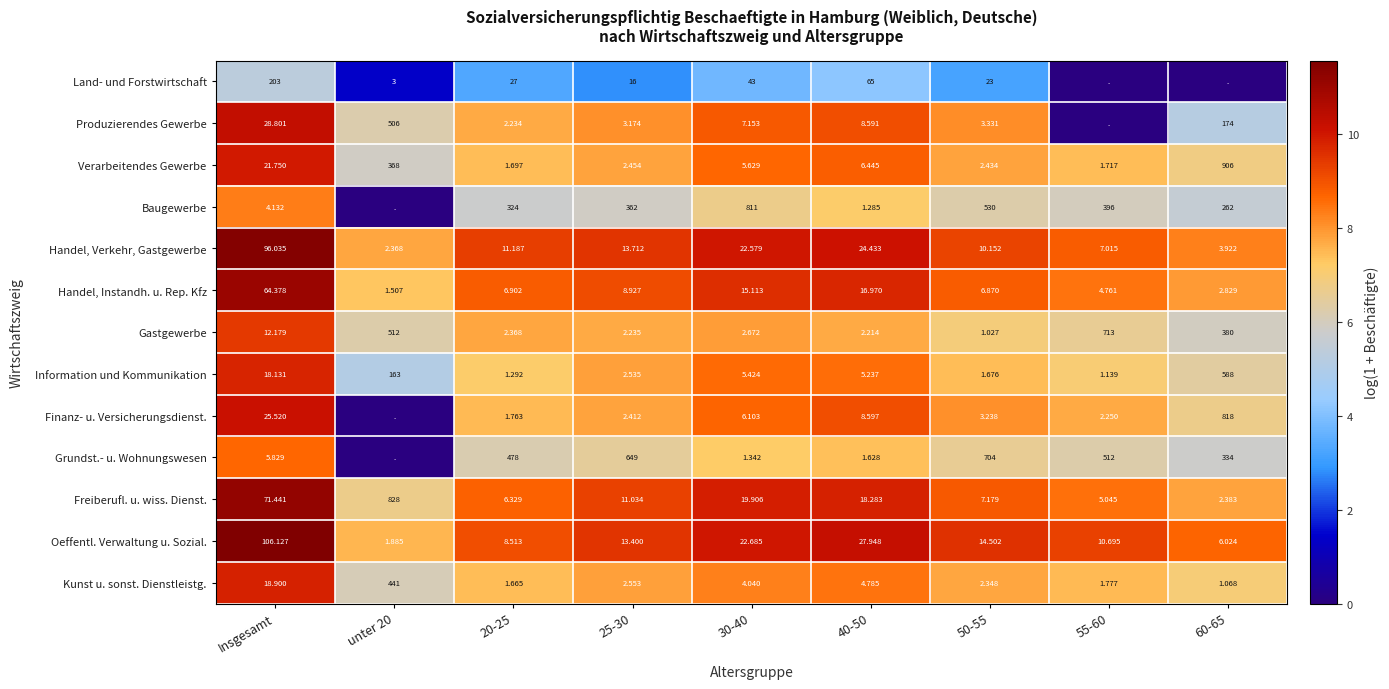

Rank the series at 40-50 from highest to lowest value.

Land- und Forstwirtschaft, Oeffentl. Verwaltung u. Sozial., Handel, Verkehr, Gastgewerbe, Freiberufl. u. wiss. Dienst., Handel, Instandh. u. Rep. Kfz, Finanz- u. Versicherungsdienst., Produzierendes Gewerbe, Verarbeitendes Gewerbe, Information und Kommunikation, Kunst u. sonst. Dienstleistg., Gastgewerbe, Grundst.- u. Wohnungswesen, Baugewerbe